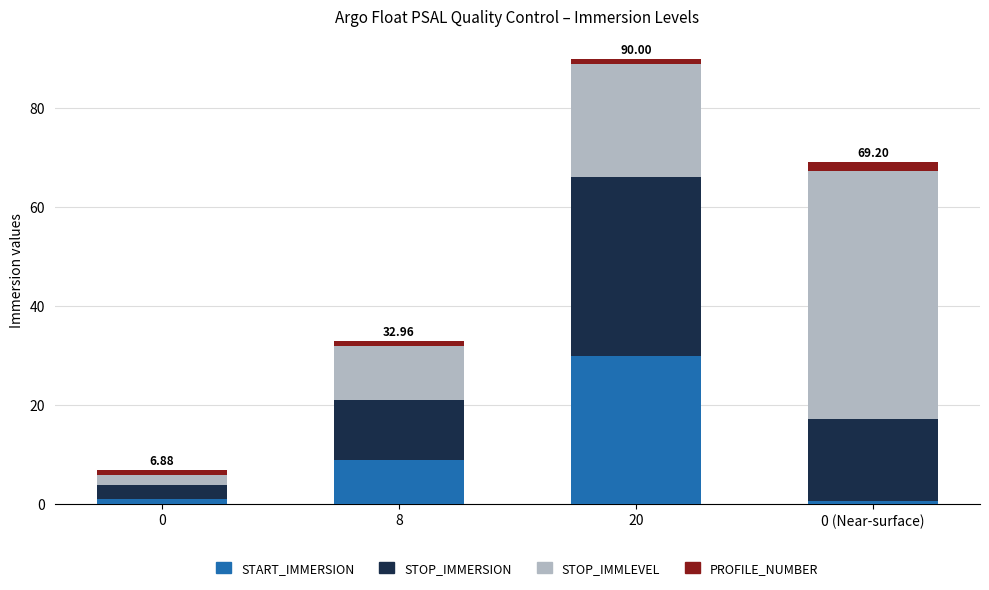

What is the total value across all series at 8?

33.0